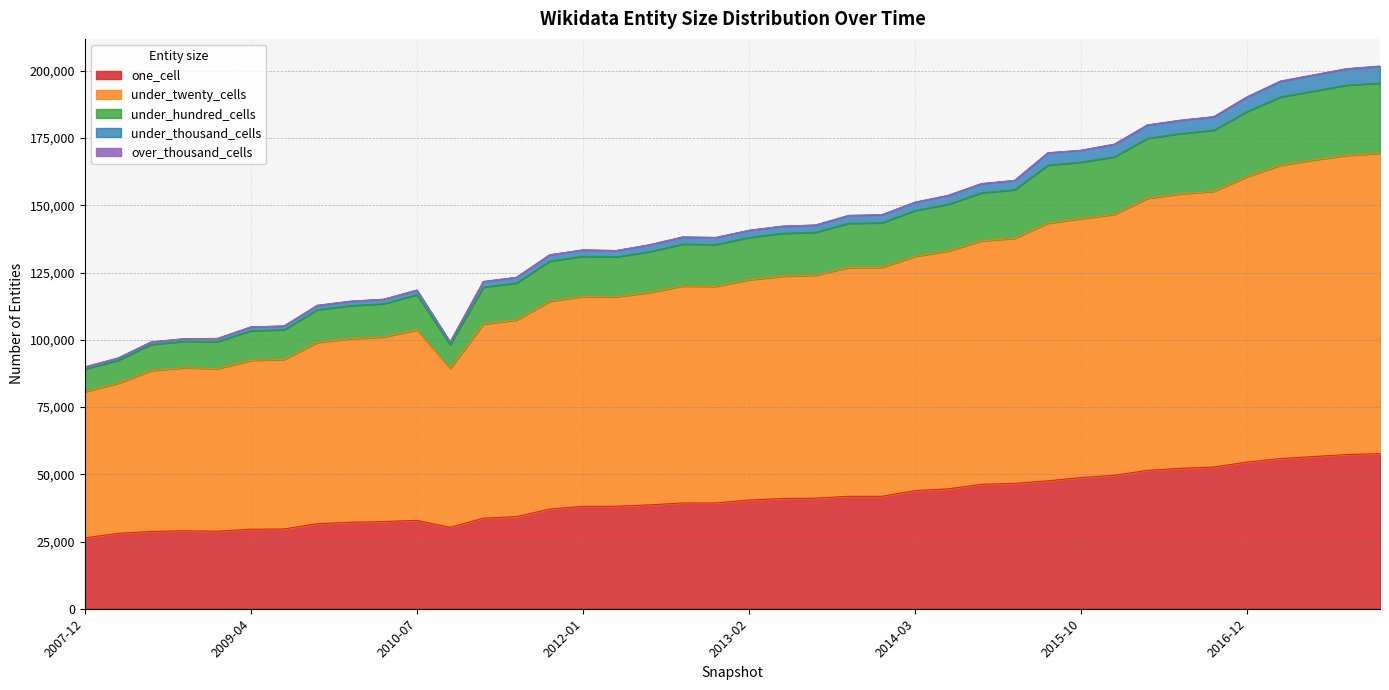

The value of one_cell at 2017-07-24 is 56597. True or false?

True